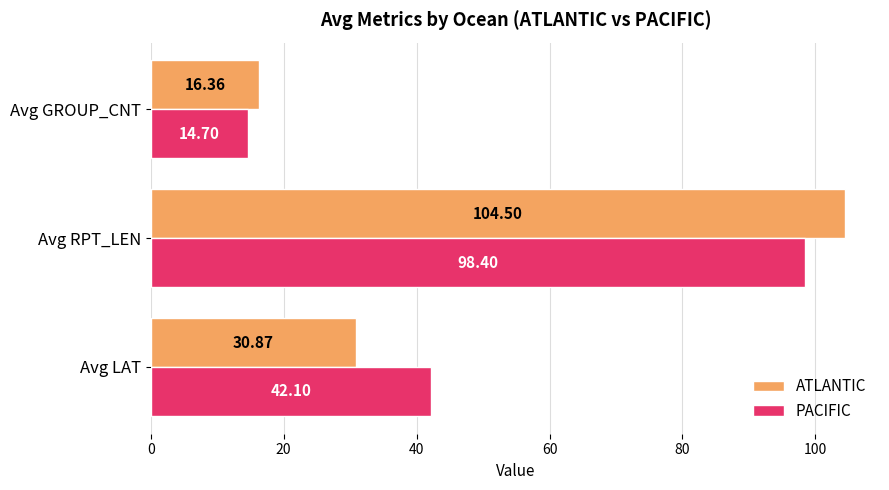

Rank the categories by PACIFIC value from lowest to highest.

Avg GROUP_CNT, Avg LAT, Avg RPT_LEN